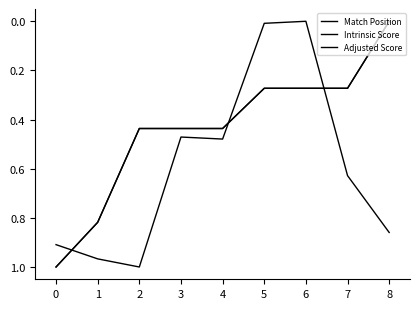

Does the chart display data point markers on the line(s)?

No